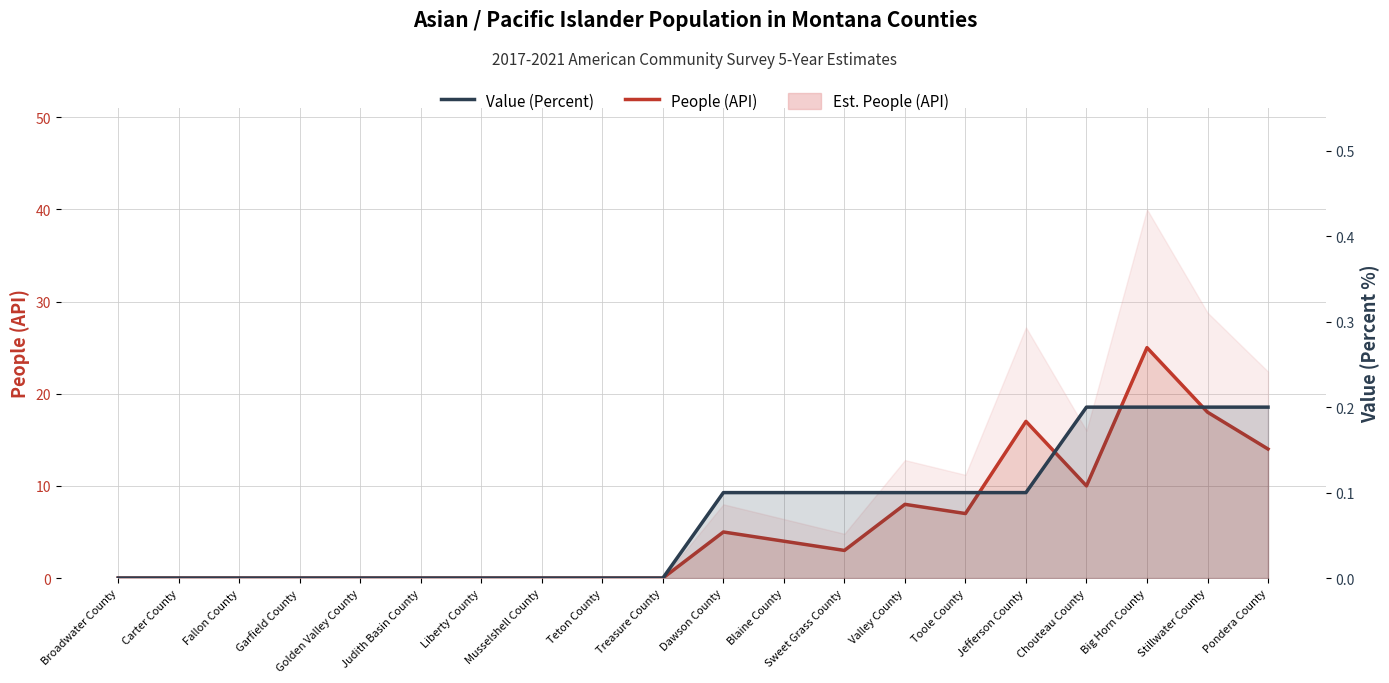

At which category does People (API) reach its first local valley?

Sweet Grass County